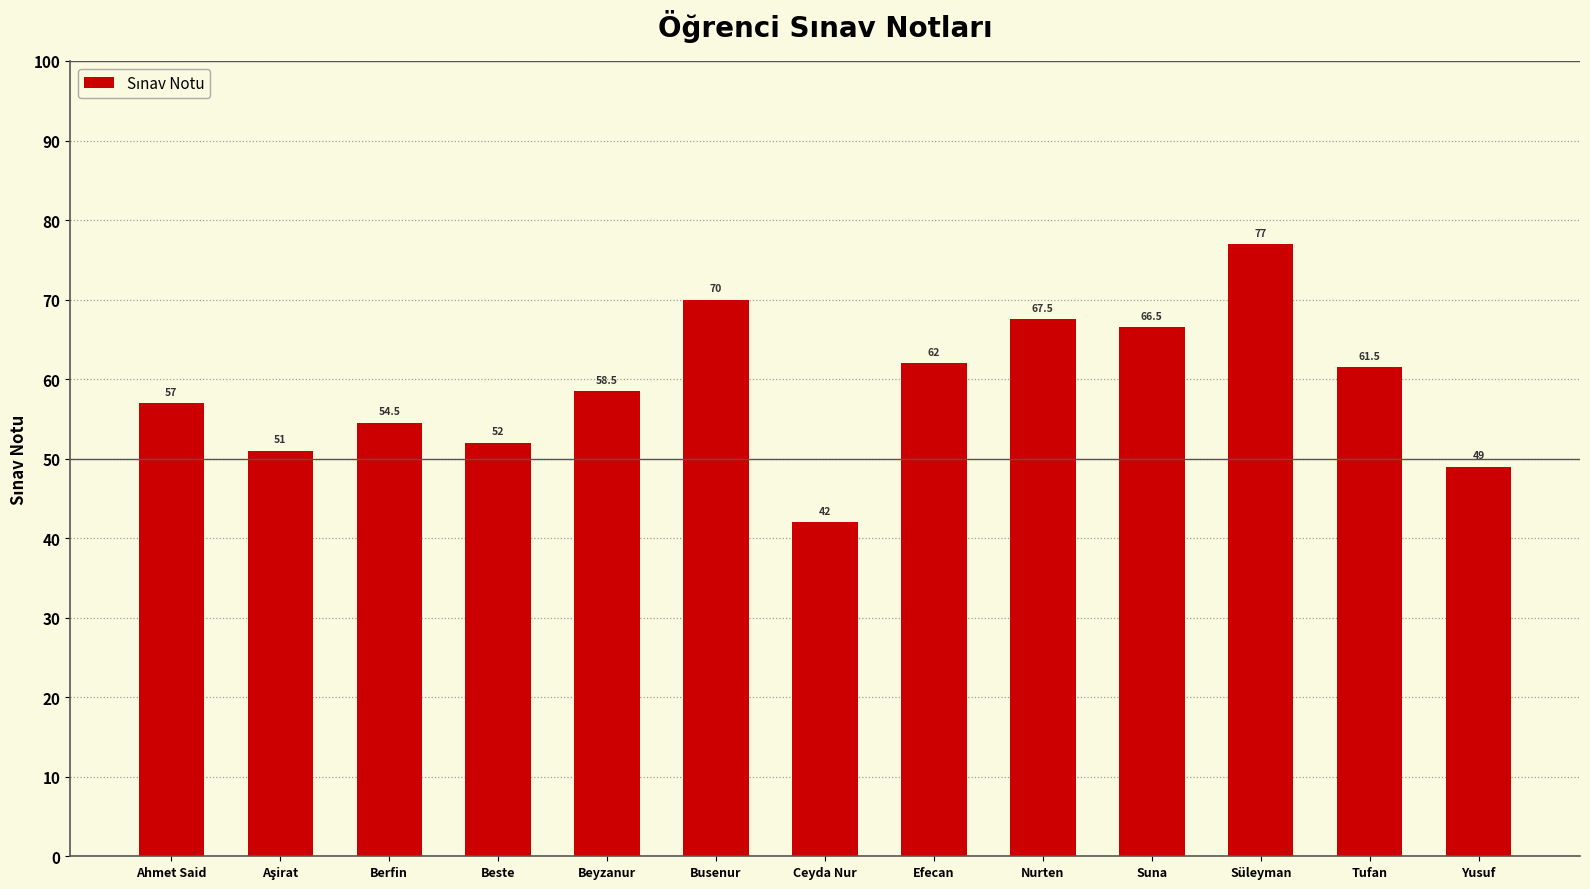

Reading left to right, list all the values displayed in this chart.

57.0	51.0	54.5	52.0	58.5	70.0	42.0	62.0	67.5	66.5	77.0	61.5	49.0